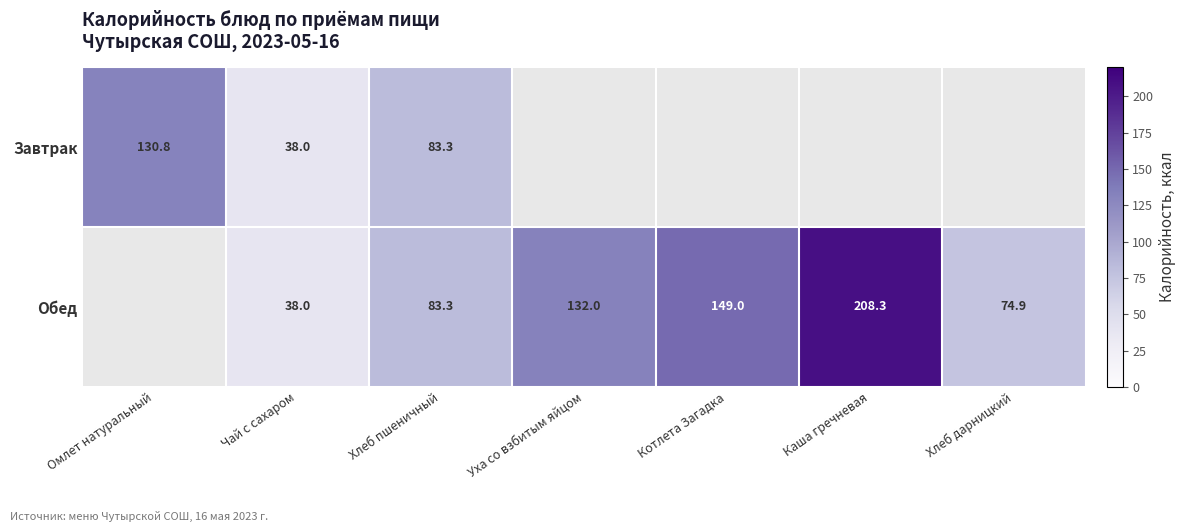

Is it true that Обед equals 204.4 at Котлета Загадка?

False